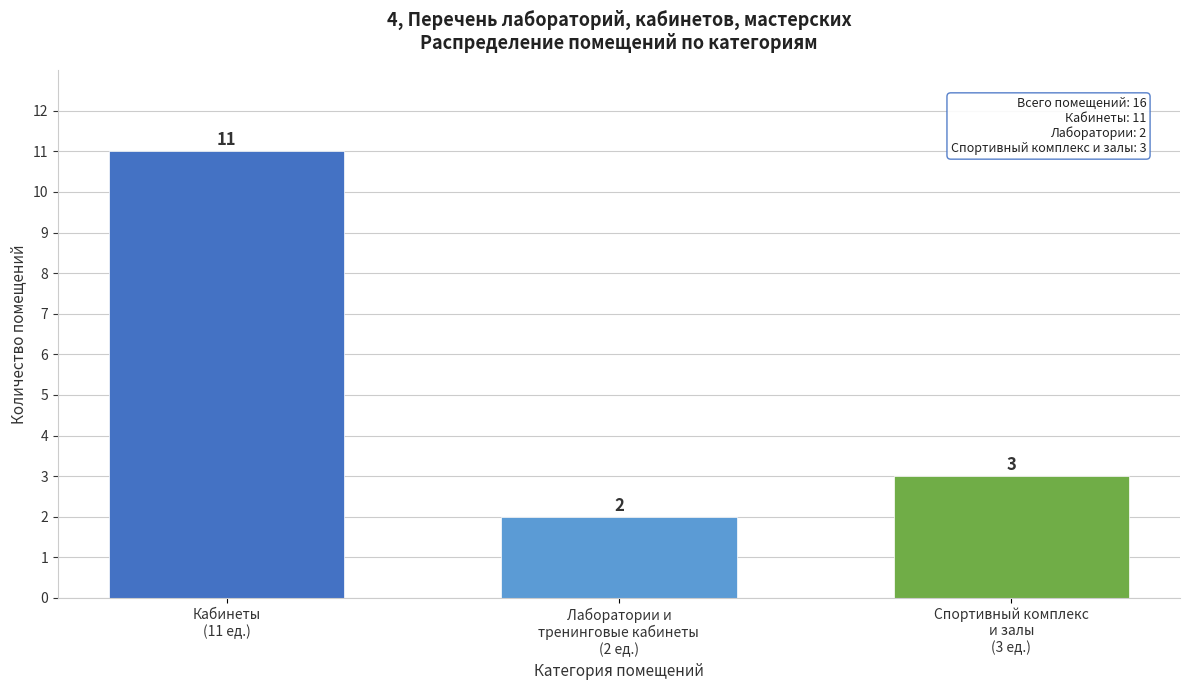

Reading left to right, what are all the values shown in this chart?

11	2	3